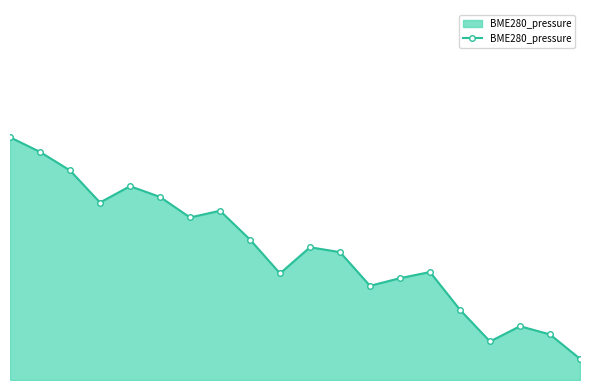

Is this an area chart (filled region under the line)?

Yes